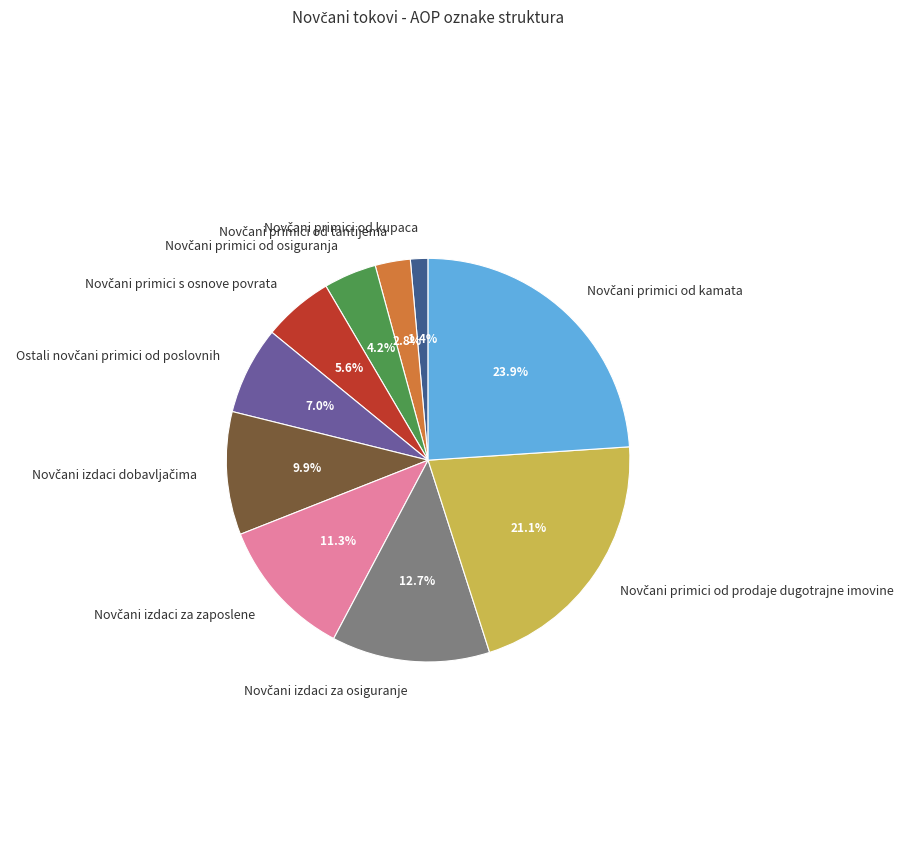

Does any single category account for the majority?

No